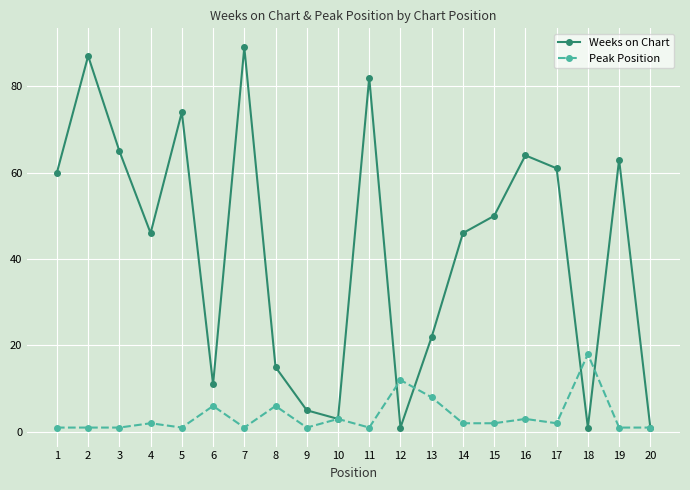

Where is the first local maximum for Weeks on Chart?

2